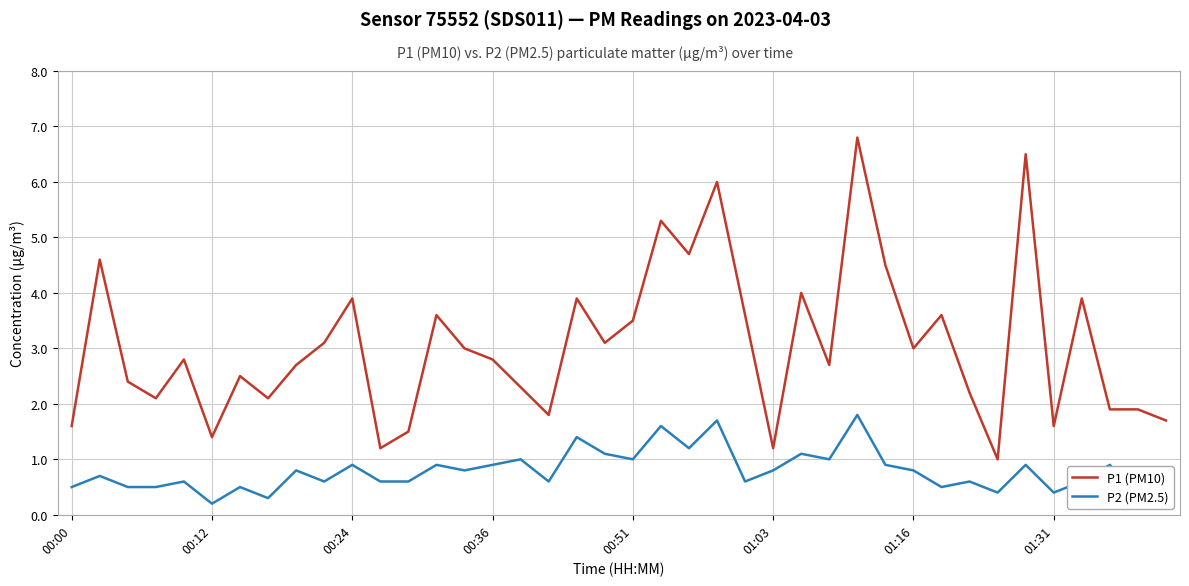

True or false: P2 (PM2.5) and P1 (PM10) intersect in this chart.

False